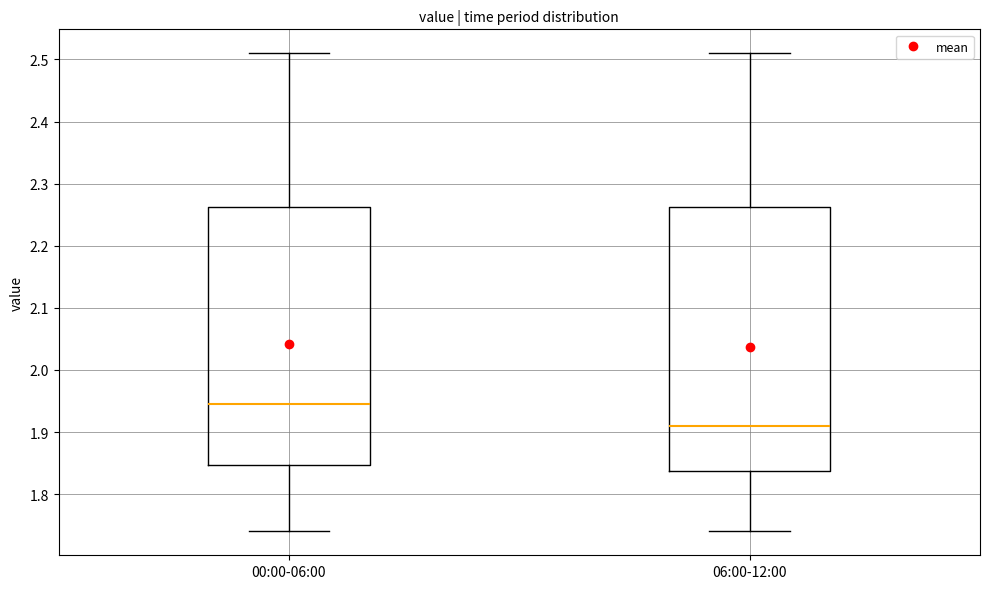

Reading left to right, read every box against the y-axis: the position of its median line, the range the box covers, and the ends of its whiskers. The values are not printed on the chart, so give them approximately, as read against the axis.

00:00-06:00: median 1.95, box 1.85 to 2.26, whiskers 1.74 to 2.51
06:00-12:00: median 1.91, box 1.84 to 2.26, whiskers 1.74 to 2.51